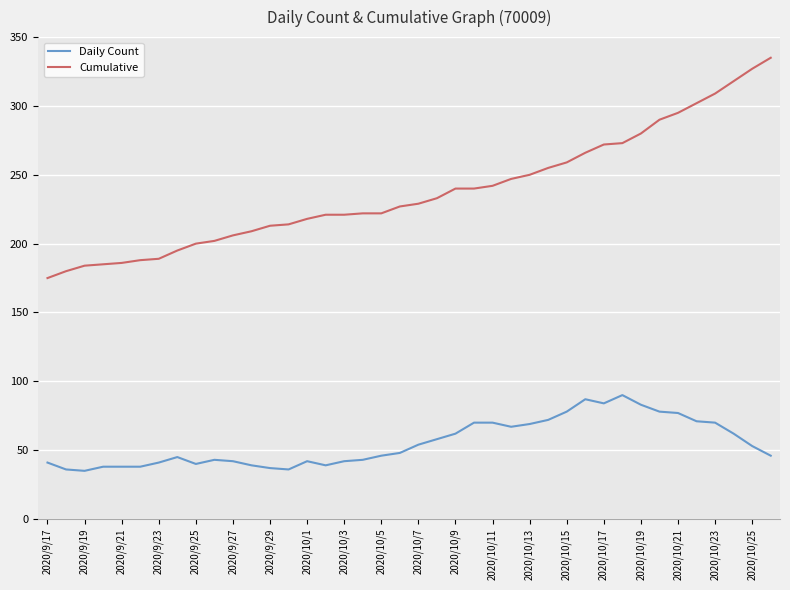

Which series has the largest range (max minus min)?

Cumulative